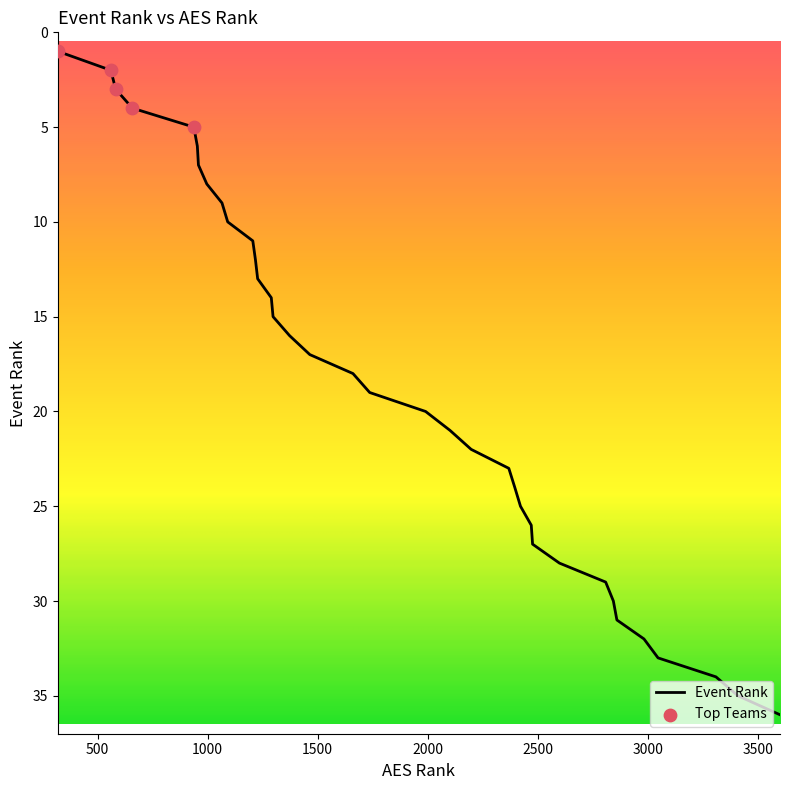

What is the ratio of the value at 1372 to the value at 2808?

0.6